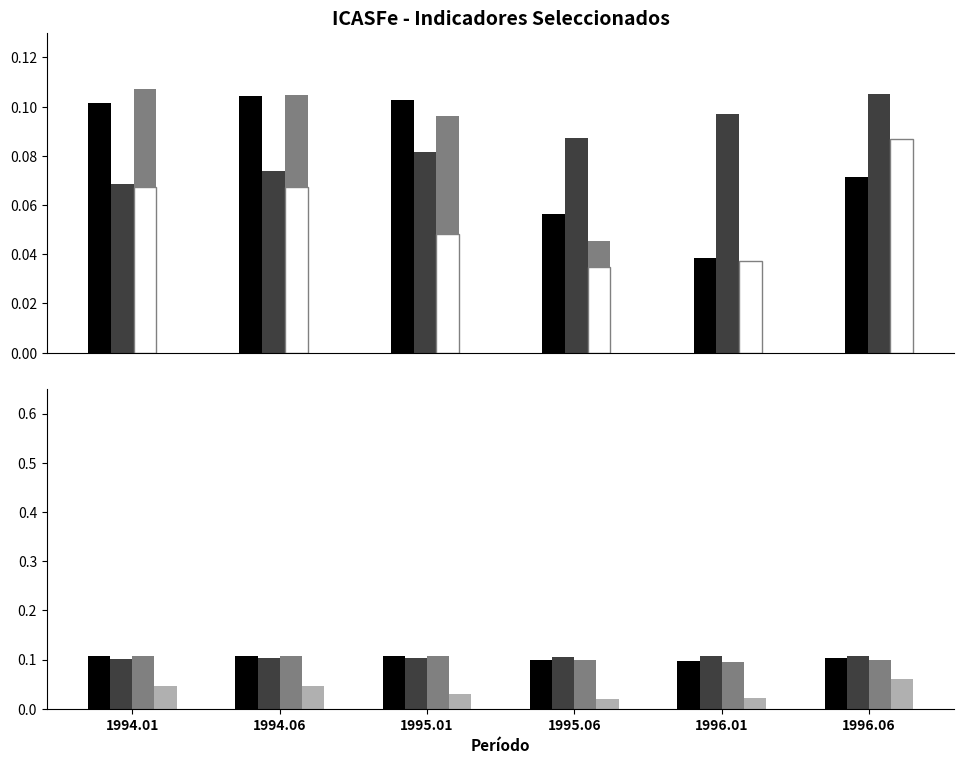

Is it true that Tendencia HP equals 0.1 at 1995.06?

True